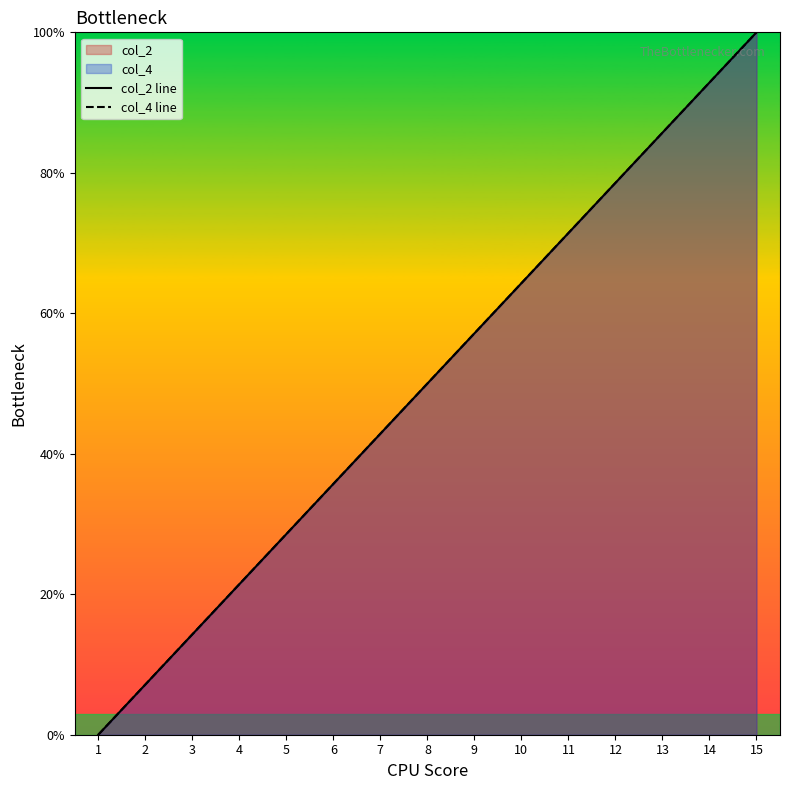

Does the chart display data point markers on the line(s)?

No